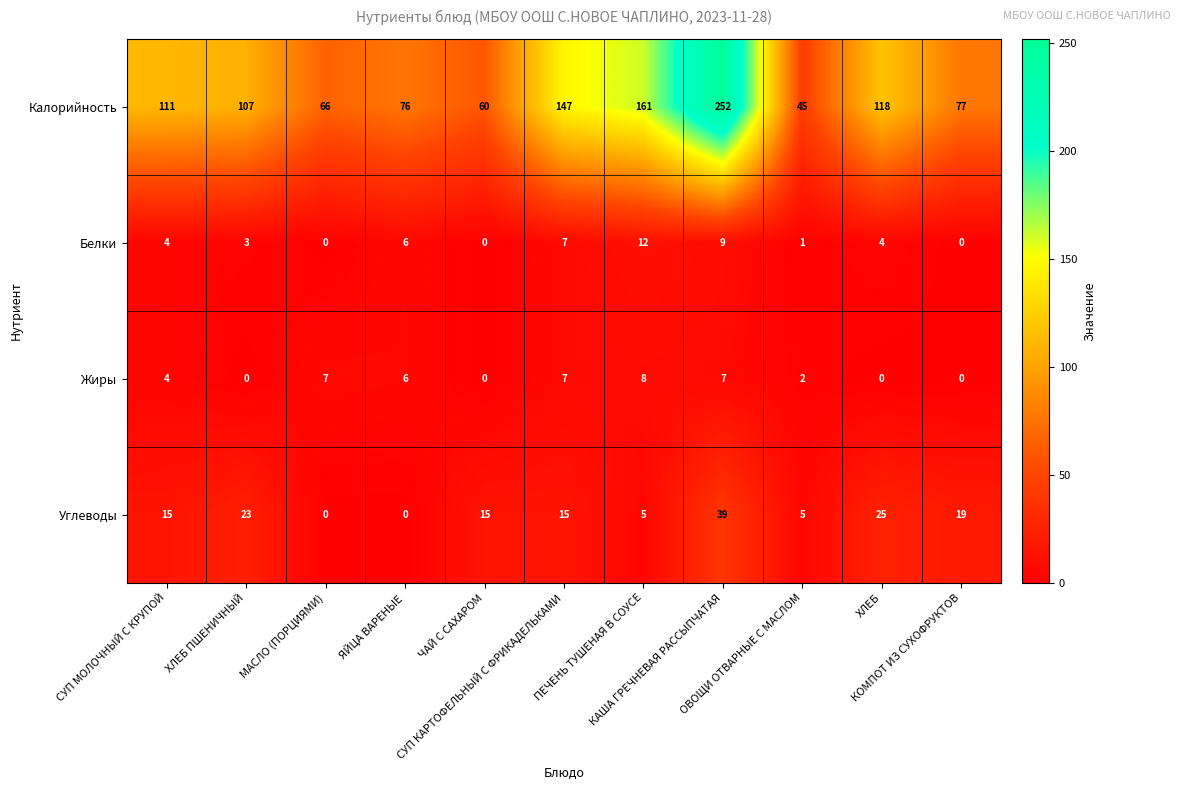

List the series in order of their peak value, highest first.

Калорийность, Углеводы, Белки, Жиры